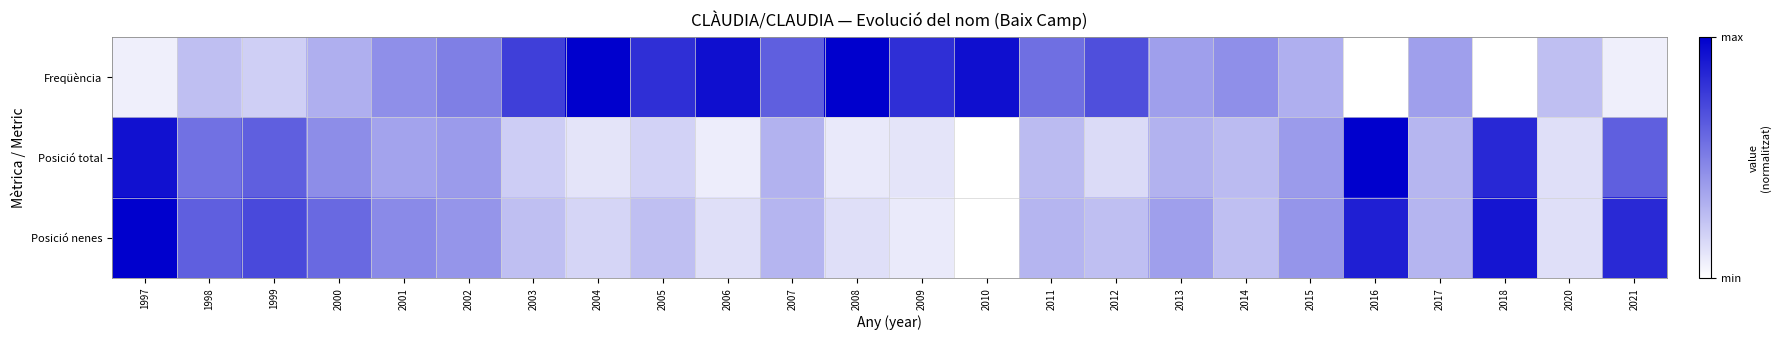

At how many categories does at least one series exceed 0?

24